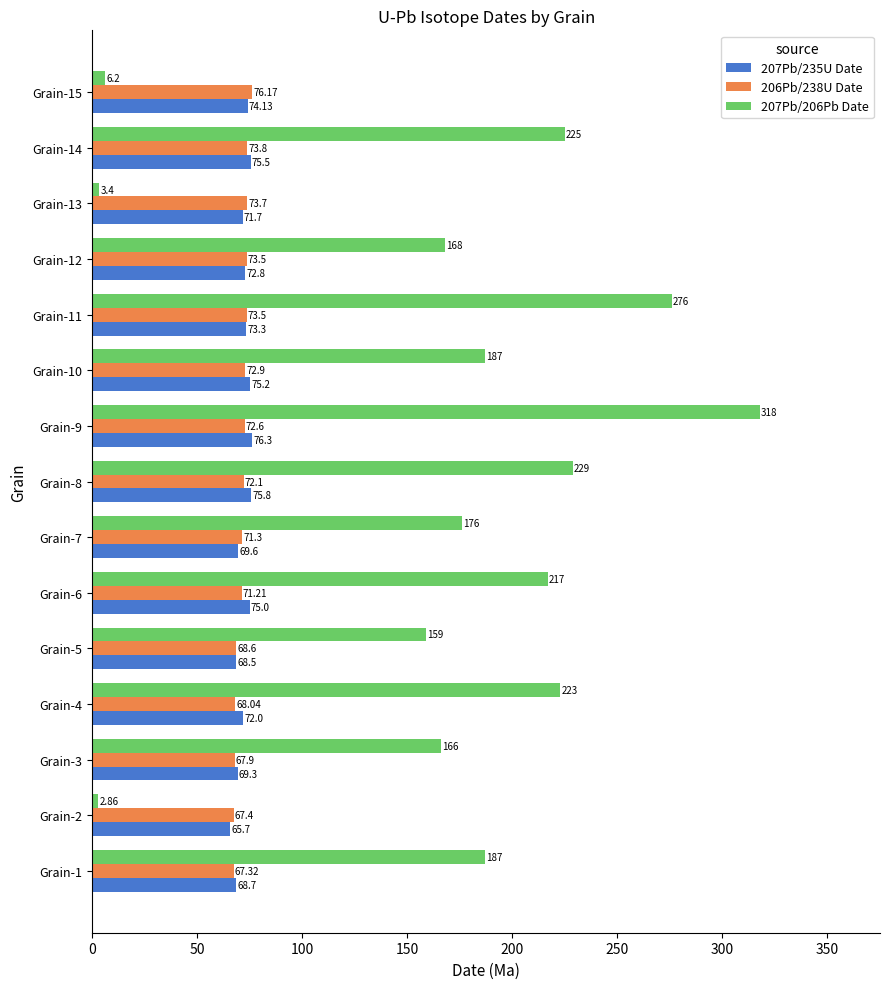

What is the spread (max minus min) of values at Grain-3?

98.1